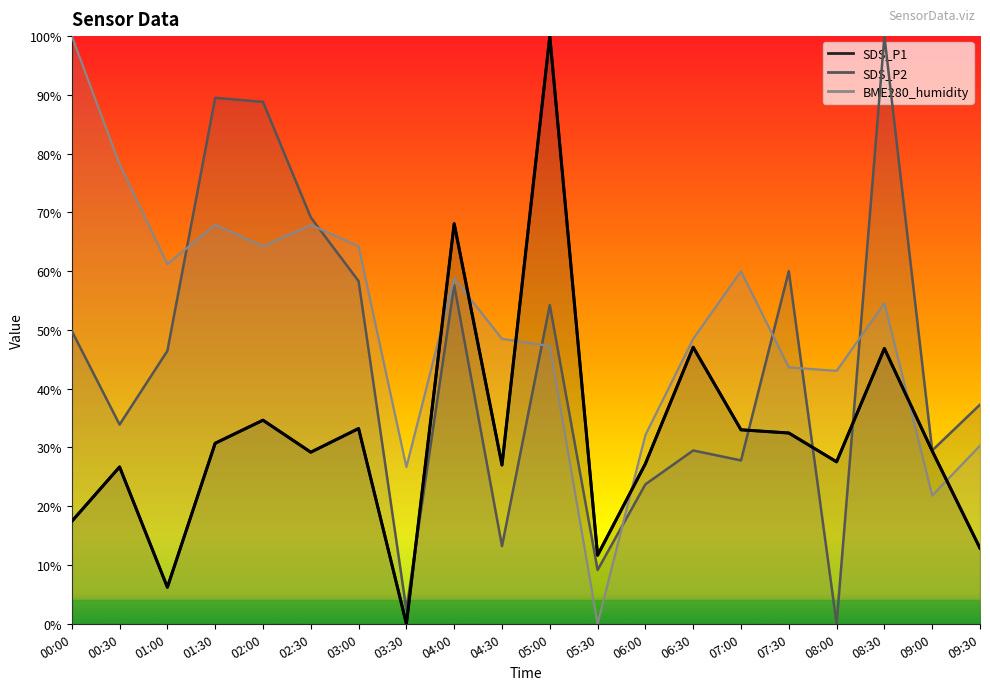

Reading right to left, list all the values displayed in this chart.

SDS_P1 (line): 09:30=12.9	09:00=29.4	08:30=46.8	08:00=27.6	07:30=32.5	07:00=33.0	06:30=47.1	06:00=27.2	05:30=11.7	05:00=100.0	04:30=27.0	04:00=68.1	03:30=0.0	03:00=33.2	02:30=29.2	02:00=34.6	01:30=30.7	01:00=6.2	00:30=26.7	00:00=17.4
SDS_P2 (line): 09:30=37.3	09:00=29.5	08:30=100.0	08:00=0.0	07:30=60.0	07:00=27.8	06:30=29.5	06:00=23.7	05:30=9.2	05:00=54.2	04:30=13.2	04:00=57.6	03:30=2.4	03:00=58.3	02:30=69.2	02:00=88.8	01:30=89.5	01:00=46.4	00:30=33.9	00:00=49.8
BME280_humidity (line): 09:30=30.3	09:00=21.8	08:30=54.5	08:00=43.0	07:30=43.6	07:00=60.0	06:30=48.5	06:00=32.1	05:30=0.0	05:00=47.3	04:30=48.5	04:00=58.8	03:30=26.7	03:00=64.2	02:30=67.9	02:00=64.2	01:30=67.9	01:00=61.2	00:30=78.2	00:00=100.0